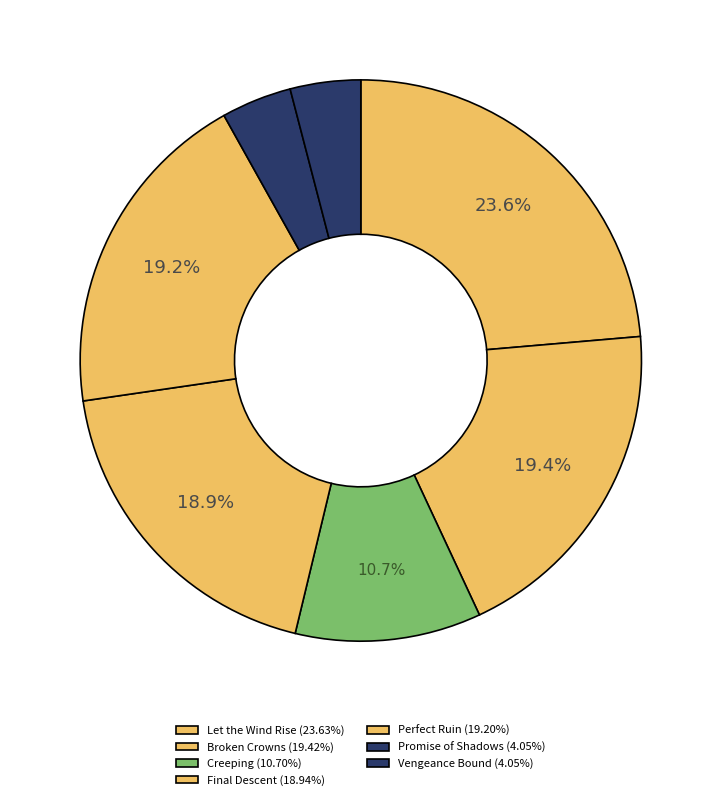

Count the number of slices in the pie.

7